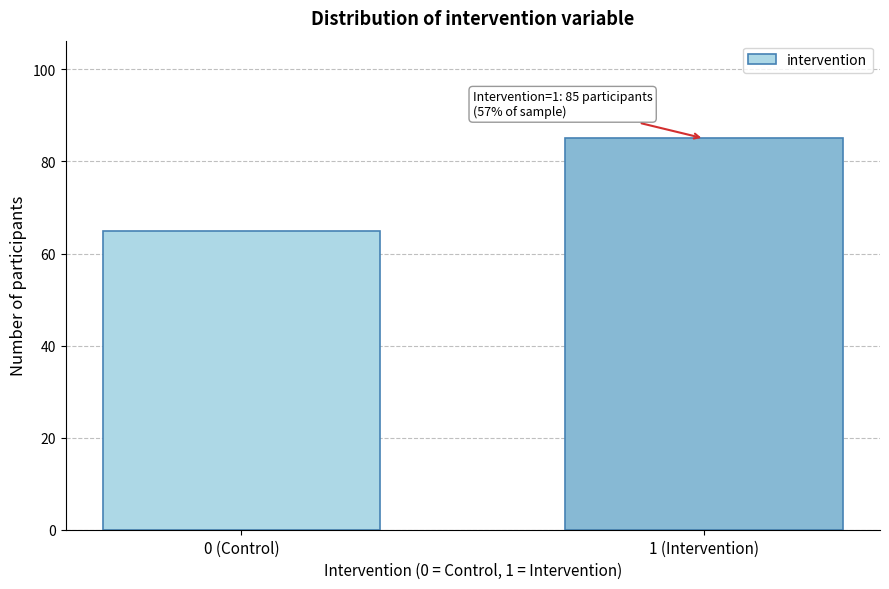

Reading right to left, list all the values displayed in this chart.

85	65